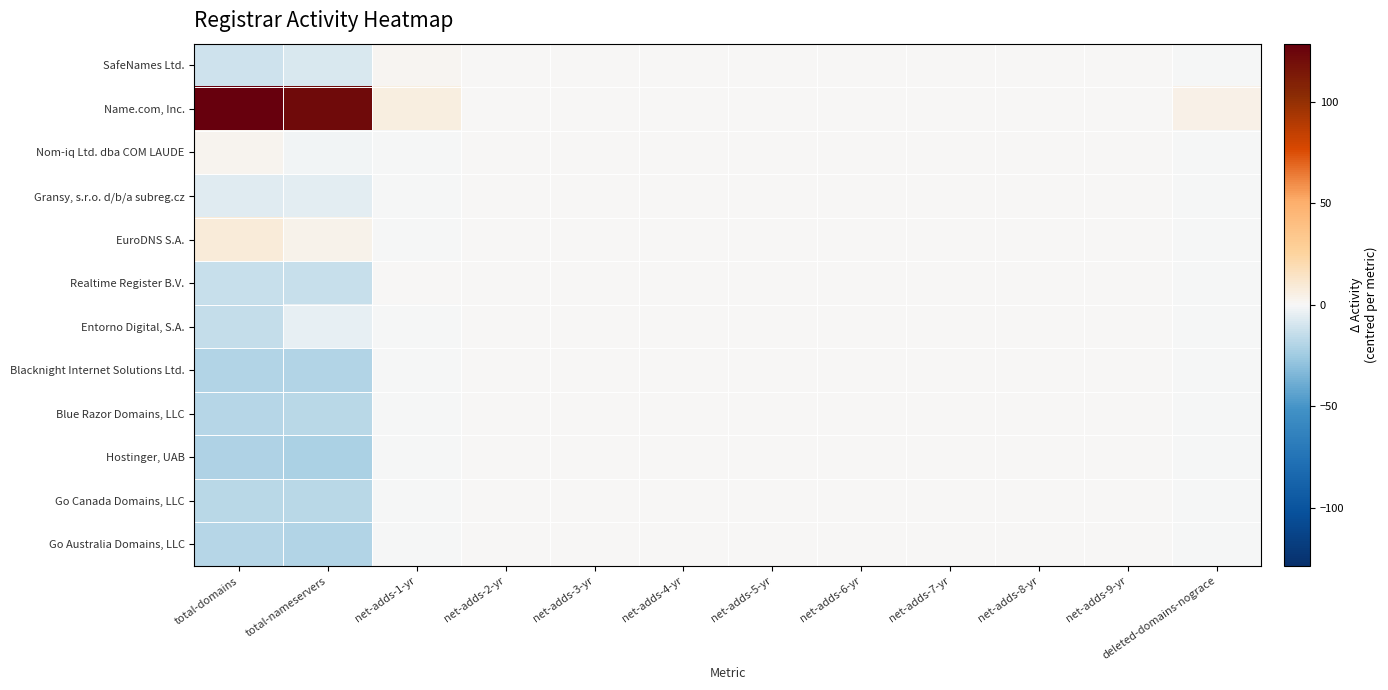

Reading right to left, what are all the values shown in this chart?

SafeNames Ltd.: deleted-domains-nograce=-0.4	net-adds-9-yr=0.0	net-adds-8-yr=0.0	net-adds-7-yr=0.0	net-adds-6-yr=0.0	net-adds-5-yr=0.0	net-adds-4-yr=0.0	net-adds-3-yr=0.0	net-adds-2-yr=0.0	net-adds-1-yr=1.2	total-nameservers=-8.2	total-domains=-11.4
Name.com, Inc.: deleted-domains-nograce=4.6	net-adds-9-yr=0.0	net-adds-8-yr=0.0	net-adds-7-yr=0.0	net-adds-6-yr=0.0	net-adds-5-yr=0.0	net-adds-4-yr=0.0	net-adds-3-yr=0.0	net-adds-2-yr=0.0	net-adds-1-yr=6.2	total-nameservers=121.8	total-domains=128.6
Nom-iq Ltd. dba COM LAUDE: deleted-domains-nograce=-0.4	net-adds-9-yr=0.0	net-adds-8-yr=0.0	net-adds-7-yr=0.0	net-adds-6-yr=0.0	net-adds-5-yr=0.0	net-adds-4-yr=0.0	net-adds-3-yr=0.0	net-adds-2-yr=0.0	net-adds-1-yr=-0.8	total-nameservers=-1.2	total-domains=2.6
Gransy, s.r.o. d/b/a subreg.cz: deleted-domains-nograce=-0.4	net-adds-9-yr=0.0	net-adds-8-yr=0.0	net-adds-7-yr=0.0	net-adds-6-yr=0.0	net-adds-5-yr=0.0	net-adds-4-yr=0.0	net-adds-3-yr=0.0	net-adds-2-yr=0.0	net-adds-1-yr=-0.8	total-nameservers=-5.2	total-domains=-6.4
EuroDNS S.A.: deleted-domains-nograce=-0.4	net-adds-9-yr=0.0	net-adds-8-yr=0.0	net-adds-7-yr=0.0	net-adds-6-yr=0.0	net-adds-5-yr=0.0	net-adds-4-yr=0.0	net-adds-3-yr=0.0	net-adds-2-yr=0.0	net-adds-1-yr=-0.8	total-nameservers=3.8	total-domains=8.6
Realtime Register B.V.: deleted-domains-nograce=-0.4	net-adds-9-yr=0.0	net-adds-8-yr=0.0	net-adds-7-yr=0.0	net-adds-6-yr=0.0	net-adds-5-yr=0.0	net-adds-4-yr=0.0	net-adds-3-yr=0.0	net-adds-2-yr=0.0	net-adds-1-yr=0.2	total-nameservers=-13.2	total-domains=-13.4
Entorno Digital, S.A.: deleted-domains-nograce=-0.4	net-adds-9-yr=0.0	net-adds-8-yr=0.0	net-adds-7-yr=0.0	net-adds-6-yr=0.0	net-adds-5-yr=0.0	net-adds-4-yr=0.0	net-adds-3-yr=0.0	net-adds-2-yr=0.0	net-adds-1-yr=-0.8	total-nameservers=-4.2	total-domains=-14.4
Blacknight Internet Solutions Ltd.: deleted-domains-nograce=-0.4	net-adds-9-yr=0.0	net-adds-8-yr=0.0	net-adds-7-yr=0.0	net-adds-6-yr=0.0	net-adds-5-yr=0.0	net-adds-4-yr=0.0	net-adds-3-yr=0.0	net-adds-2-yr=0.0	net-adds-1-yr=-0.8	total-nameservers=-19.2	total-domains=-19.4
Blue Razor Domains, LLC: deleted-domains-nograce=-0.4	net-adds-9-yr=0.0	net-adds-8-yr=0.0	net-adds-7-yr=0.0	net-adds-6-yr=0.0	net-adds-5-yr=0.0	net-adds-4-yr=0.0	net-adds-3-yr=0.0	net-adds-2-yr=0.0	net-adds-1-yr=-0.8	total-nameservers=-17.2	total-domains=-18.4
Hostinger, UAB: deleted-domains-nograce=-0.4	net-adds-9-yr=0.0	net-adds-8-yr=0.0	net-adds-7-yr=0.0	net-adds-6-yr=0.0	net-adds-5-yr=0.0	net-adds-4-yr=0.0	net-adds-3-yr=0.0	net-adds-2-yr=0.0	net-adds-1-yr=-0.8	total-nameservers=-21.2	total-domains=-20.4
Go Canada Domains, LLC: deleted-domains-nograce=-0.4	net-adds-9-yr=0.0	net-adds-8-yr=0.0	net-adds-7-yr=0.0	net-adds-6-yr=0.0	net-adds-5-yr=0.0	net-adds-4-yr=0.0	net-adds-3-yr=0.0	net-adds-2-yr=0.0	net-adds-1-yr=-0.8	total-nameservers=-17.2	total-domains=-17.4
Go Australia Domains, LLC: deleted-domains-nograce=-0.4	net-adds-9-yr=0.0	net-adds-8-yr=0.0	net-adds-7-yr=0.0	net-adds-6-yr=0.0	net-adds-5-yr=0.0	net-adds-4-yr=0.0	net-adds-3-yr=0.0	net-adds-2-yr=0.0	net-adds-1-yr=-0.8	total-nameservers=-19.2	total-domains=-18.4